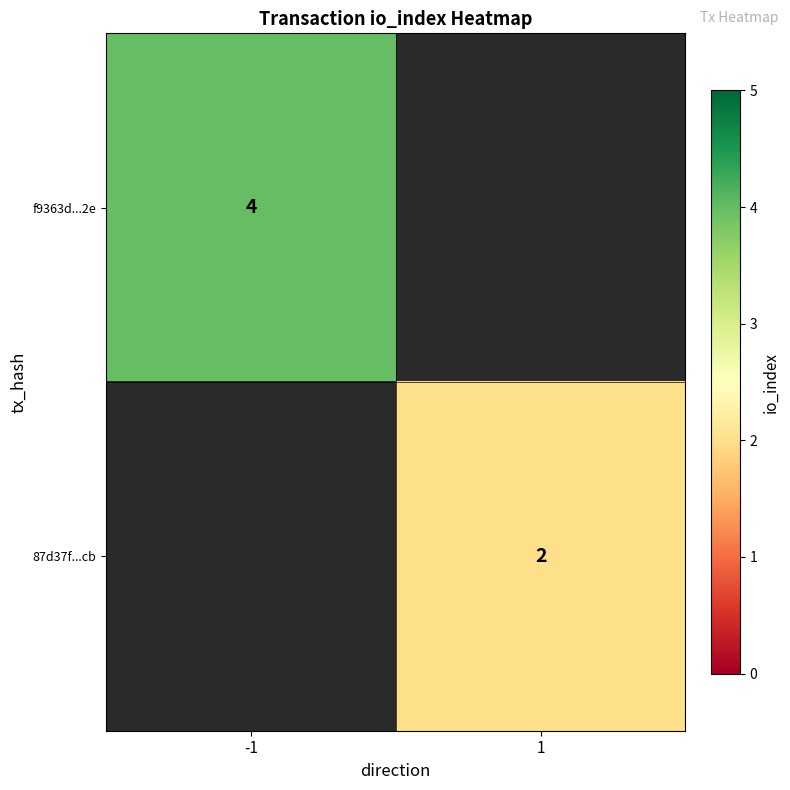

Count the number of data series in this chart.

2